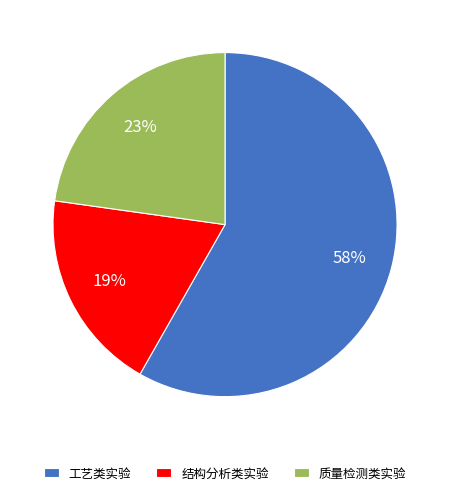

To the nearest percent, what percentage of the pie is 工艺类实验?

58%